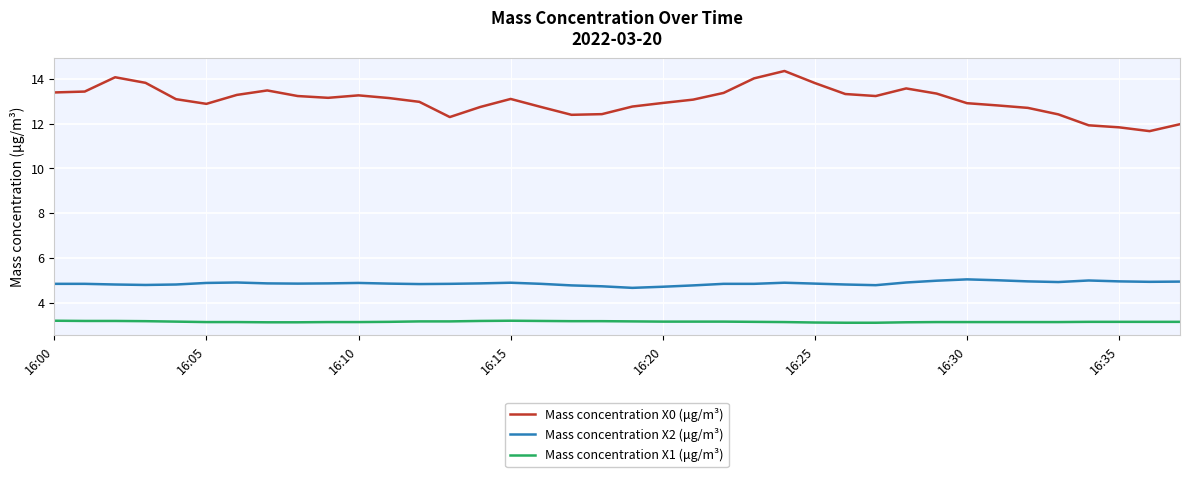

Which series has the largest total across all categories?

Mass concentration X0 (μg/m³)